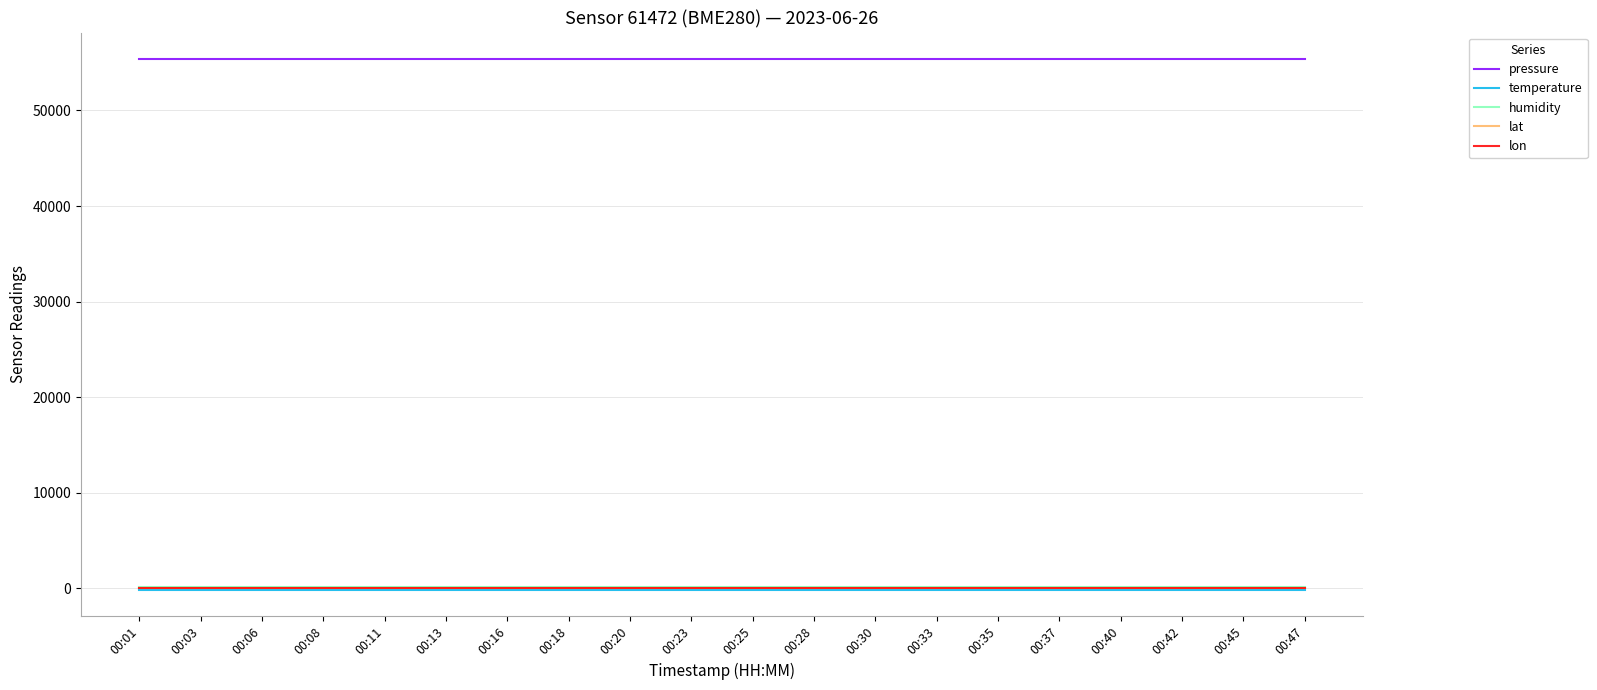

True or false: temperature and pressure cross at least once.

False